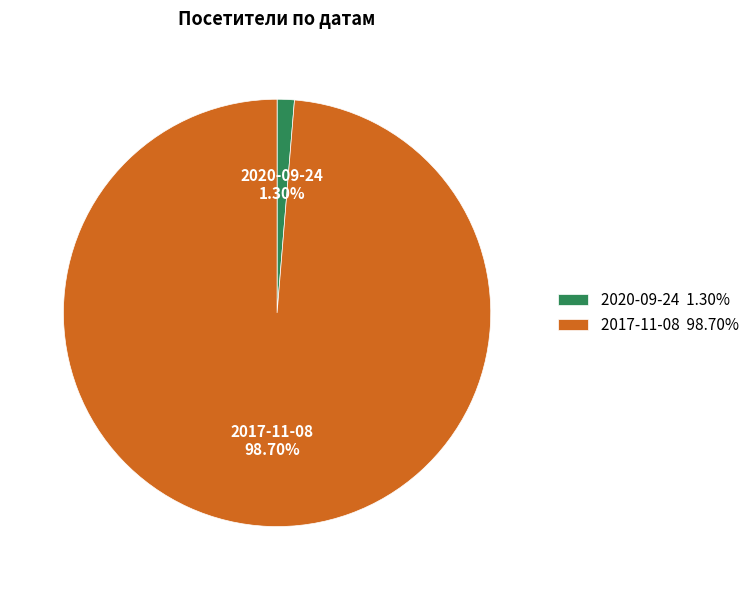

Count the number of slices in the pie.

2